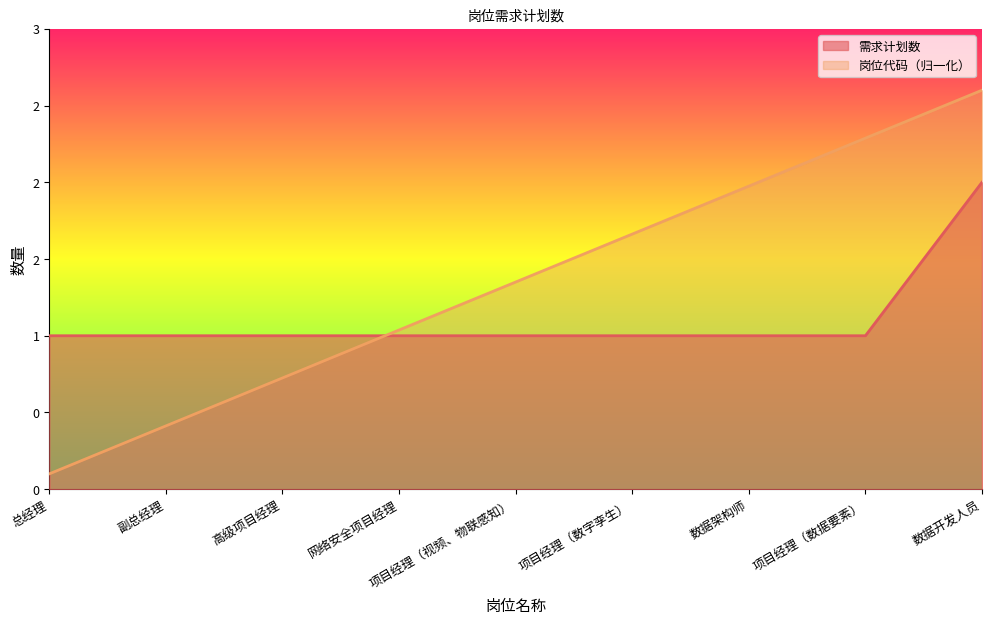

What is the difference between the maximum and minimum values in the 需求计划数 series?

1.0